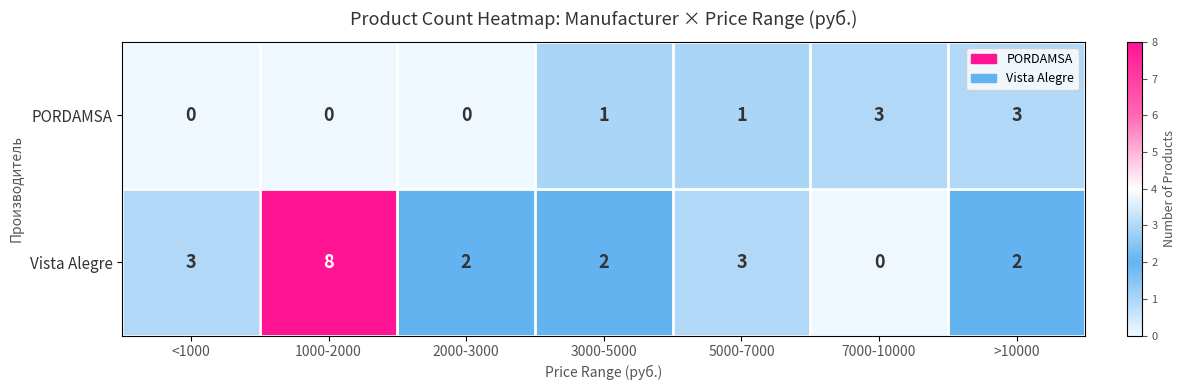

Reading left to right, transcribe all the data shown in this chart.

PORDAMSA: 0	0	0	1	1	3	3
Vista Alegre: 3	8	2	2	3	0	2